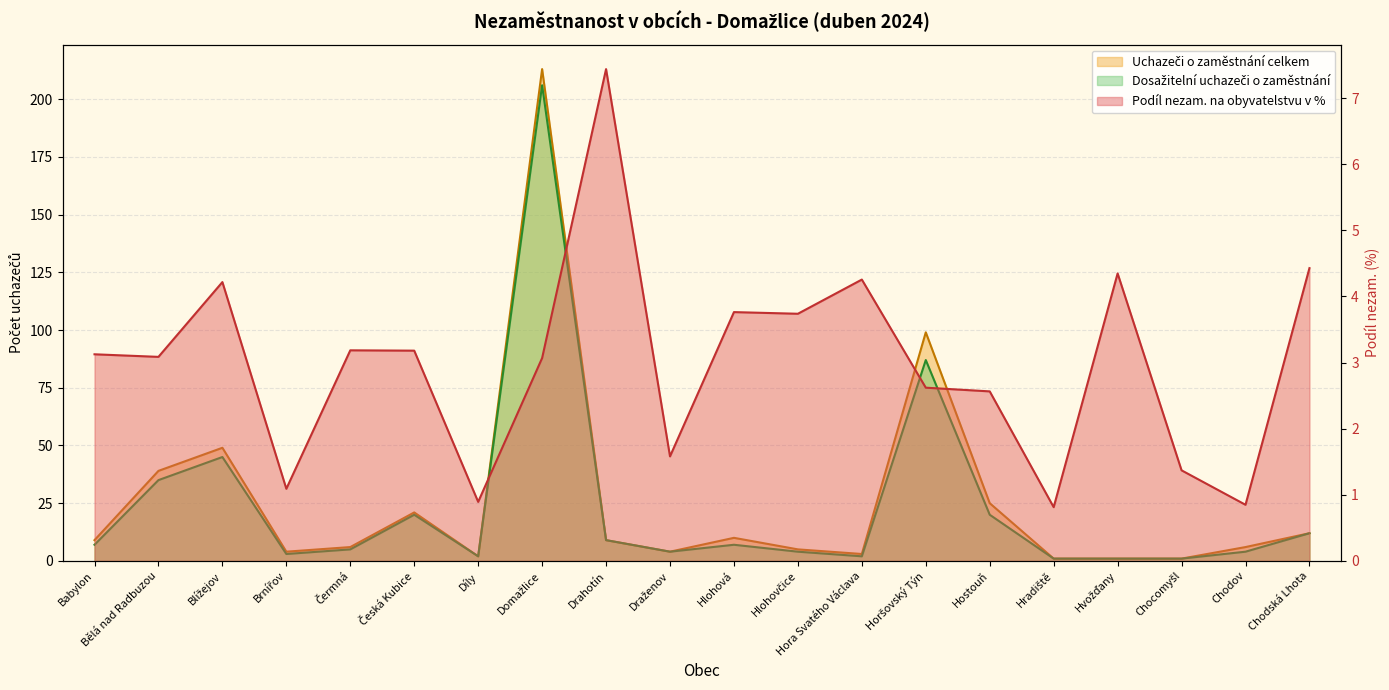

Does the chart display data point markers on the line(s)?

No